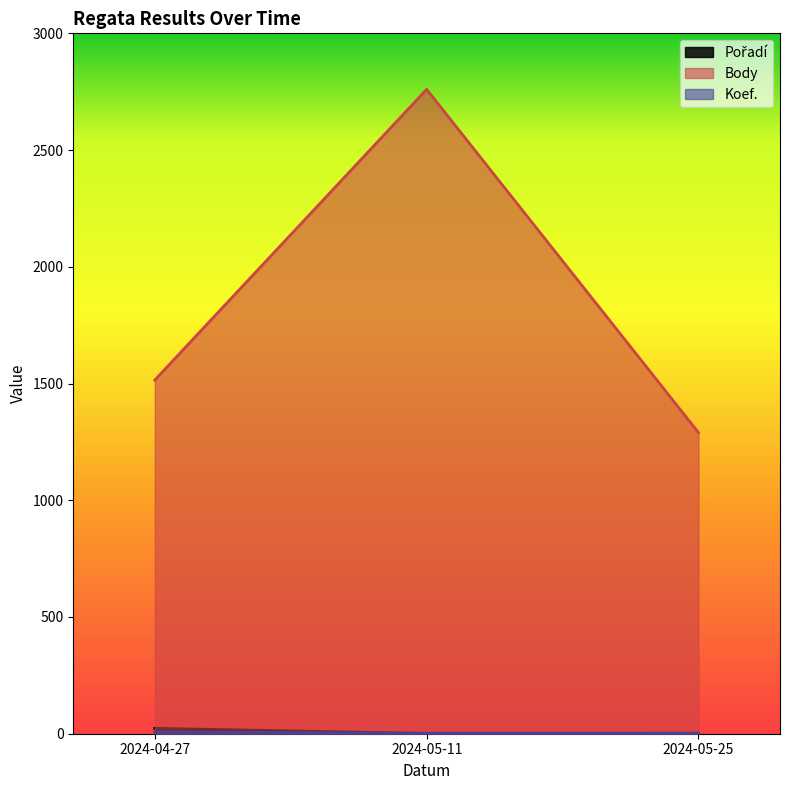

Between 2024-05-11 and 2024-05-25, which is larger?

2024-05-25